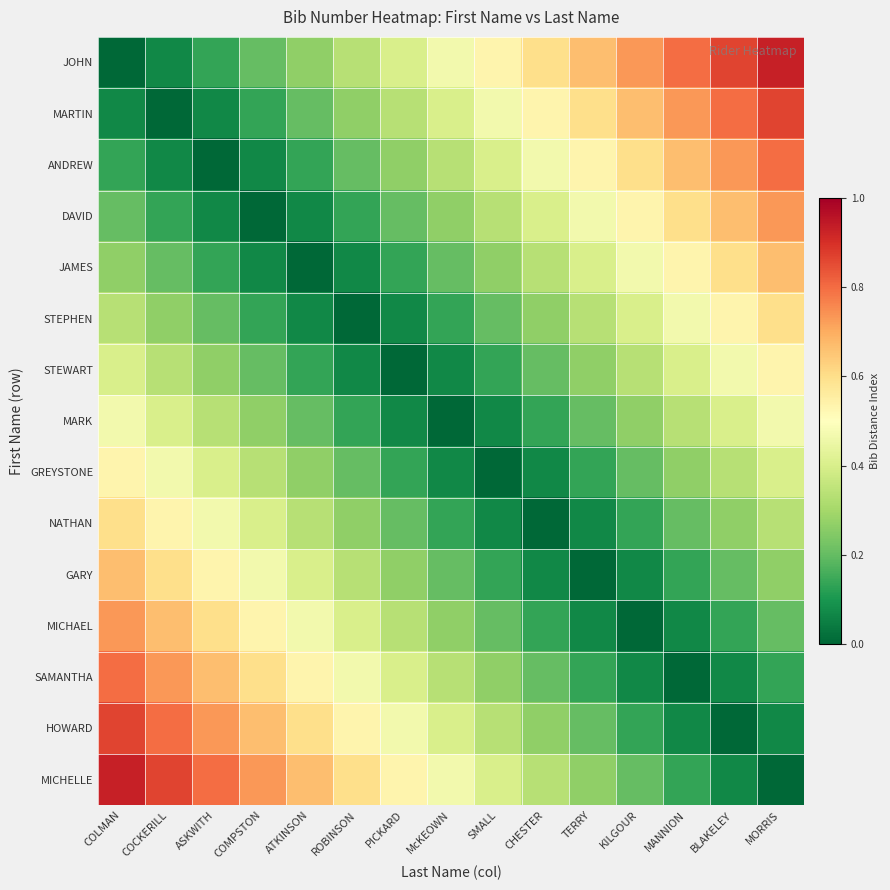

List the series in order of their peak value, lowest first.

MARK, STEWART, GREYSTONE, STEPHEN, NATHAN, JAMES, GARY, DAVID, MICHAEL, ANDREW, SAMANTHA, MARTIN, HOWARD, JOHN, MICHELLE